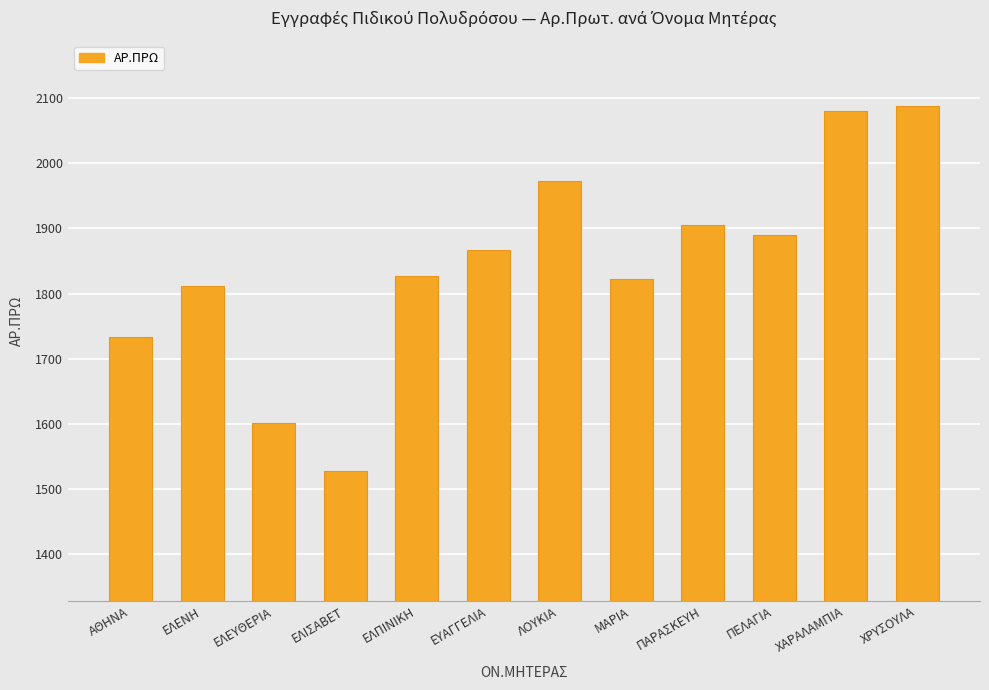

Reading left to right, transcribe all the data shown in this chart.

ΑΘΗΝΑ=1733	ΕΛΕΝΗ=1811	ΕΛΕΥΘΕΡΙΑ=1601	ΕΛΙΣΑΒΕΤ=1528	ΕΛΠΙΝΙΚΗ=1827	ΕΥΑΓΓΕΛΙΑ=1867	ΛΟΥΚΙΑ=1972	ΜΑΡΙΑ=1823	ΠΑΡΑΣΚΕΥΗ=1905	ΠΕΛΑΓΙΑ=1890	ΧΑΡΑΛΑΜΠΙΑ=2080	ΧΡΥΣΟΥΛΑ=2088